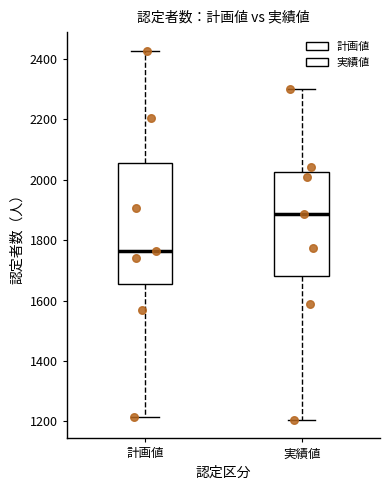

Where is the upper edge of the box for 計画値 on the y-axis? The values are not printed on the chart, so give them approximately, as read against the axis.

2060